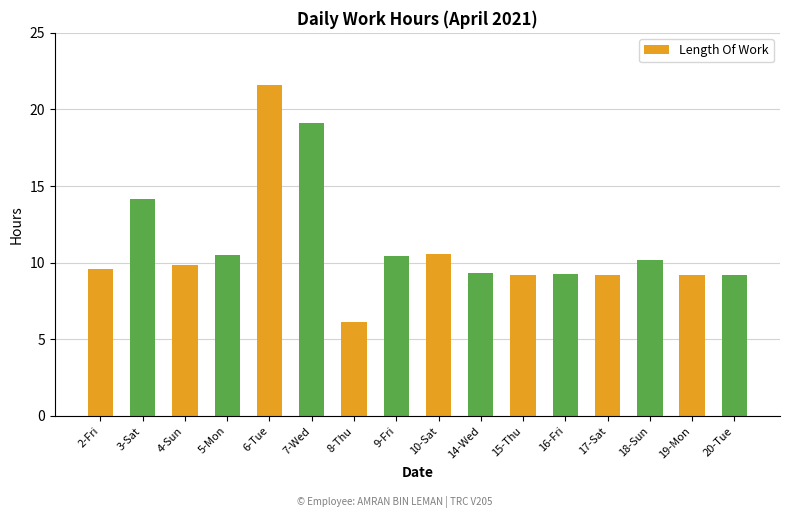

The value at 19-Mon is 6.1. True or false?

False